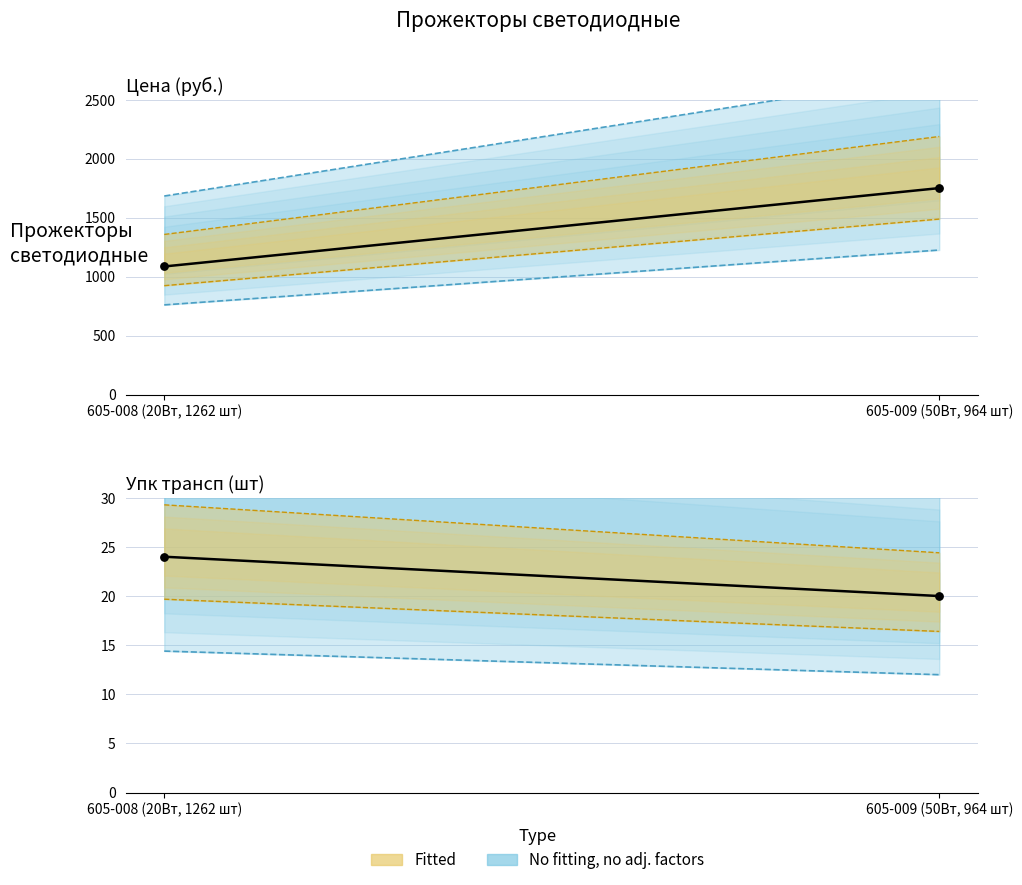

At which category is the sum across all series the highest?

605-009 (50Вт, 964 шт)